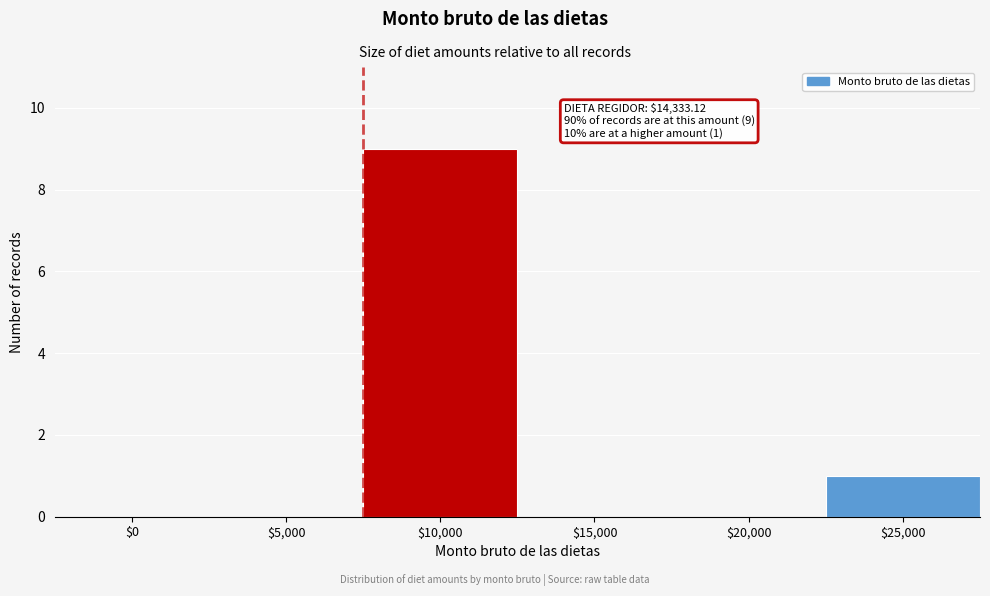

Which label corresponds to the largest value in the chart?

$10,000